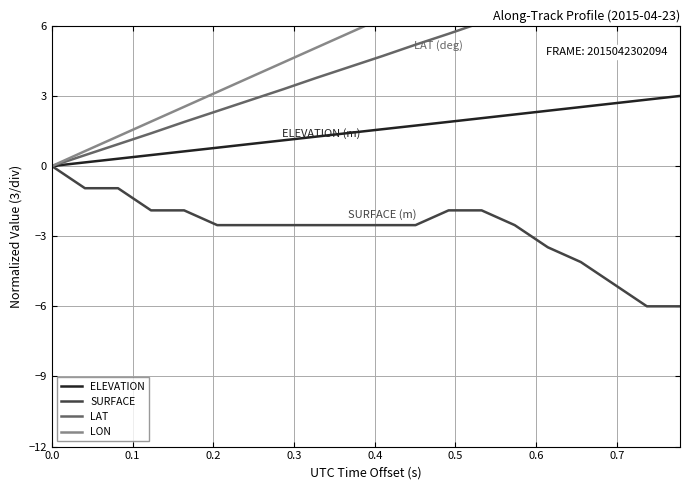

What position from the left is 0.7?

8